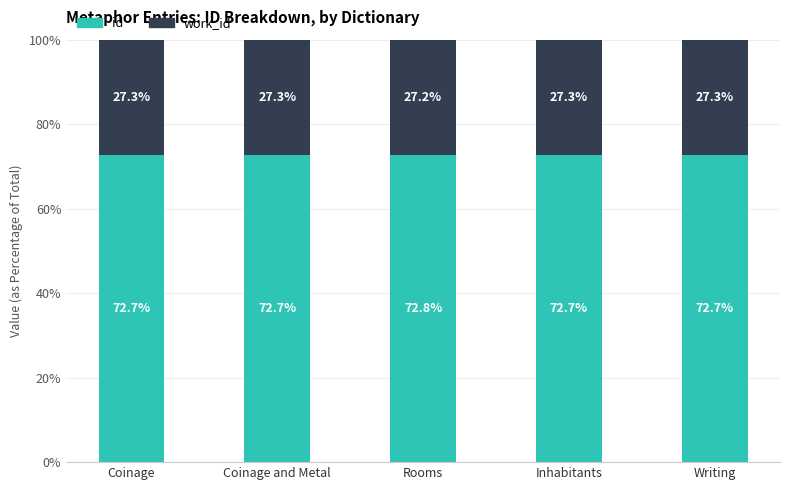

The value of id at Rooms is 72.8. True or false?

True